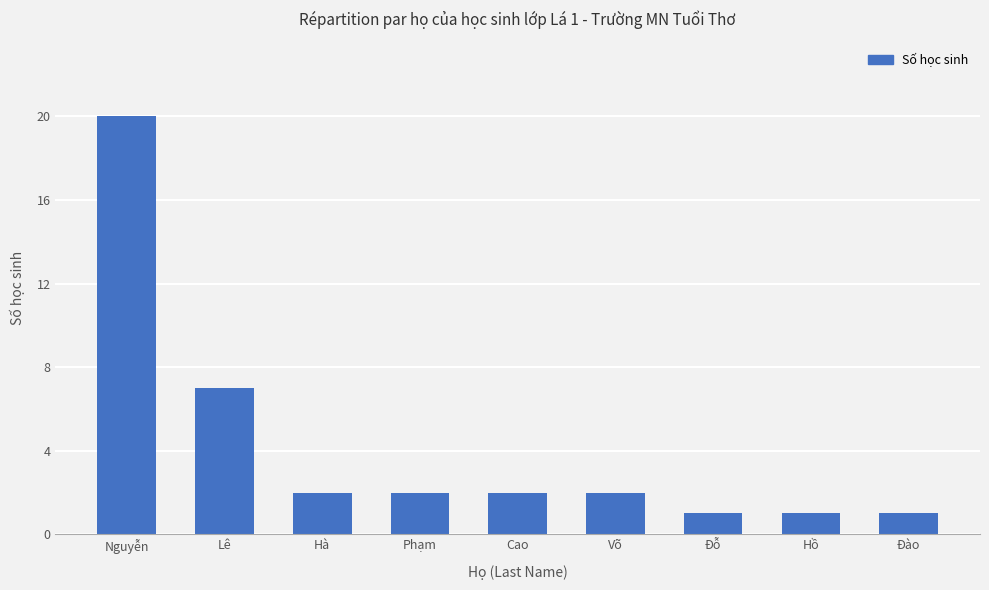

The chart shows a value of 20 at Nguyễn. True or false?

True